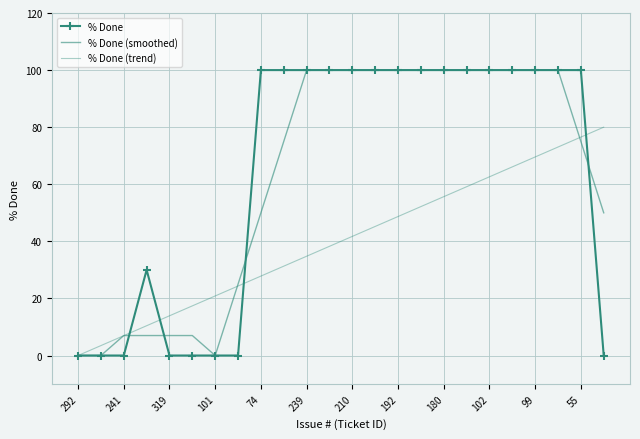

Does the chart have visible grid lines?

Yes